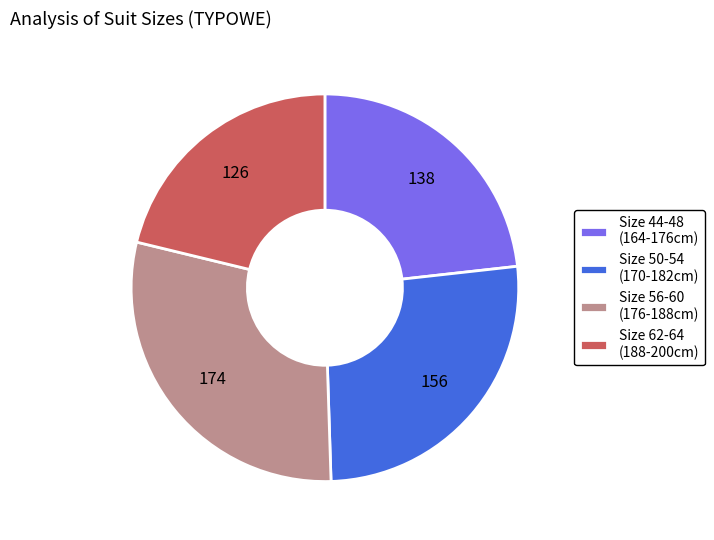

How many slices are in this pie chart?

4